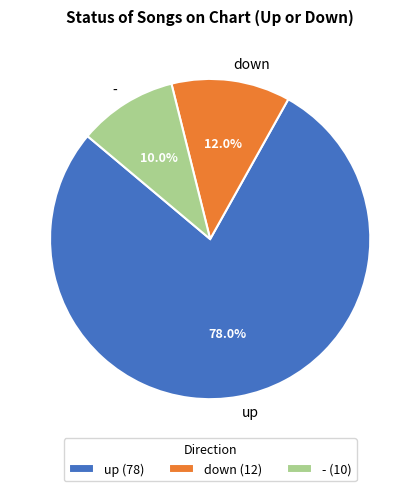

What percentage do down and - together represent?

22.0%